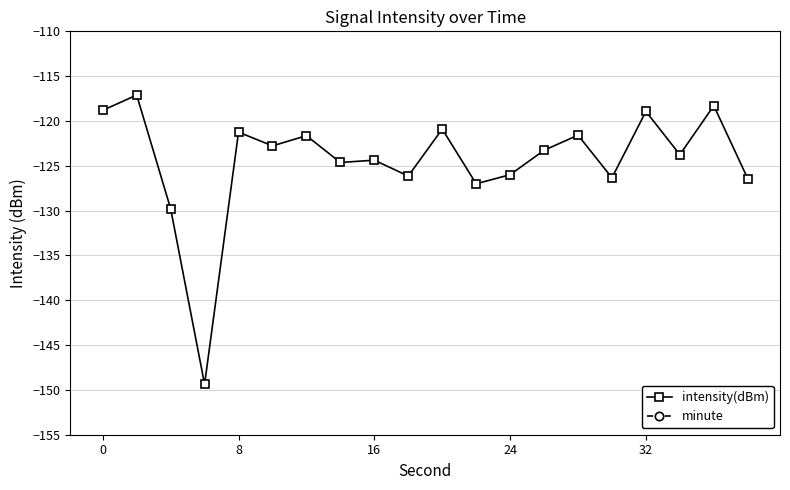

How many series are shown in this chart?

2